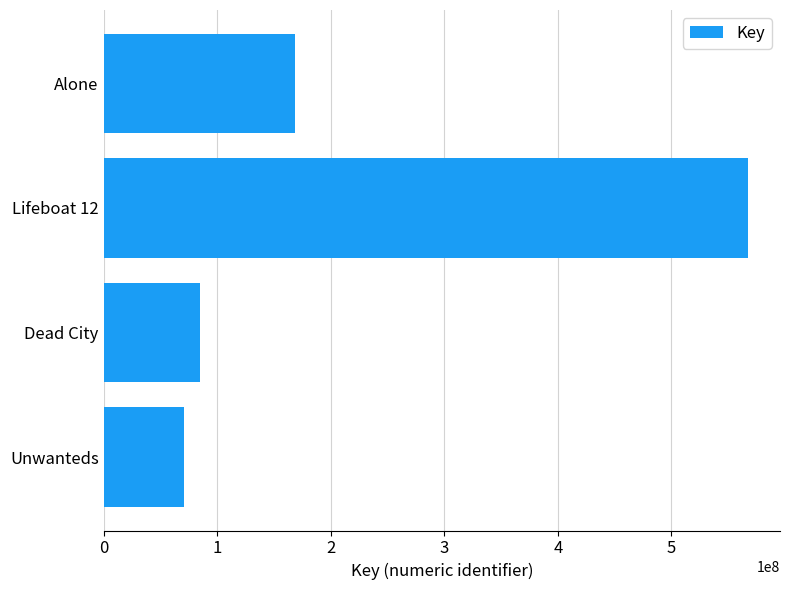

List the labels in order of value, smallest first.

Unwanteds, Dead City, Alone, Lifeboat 12